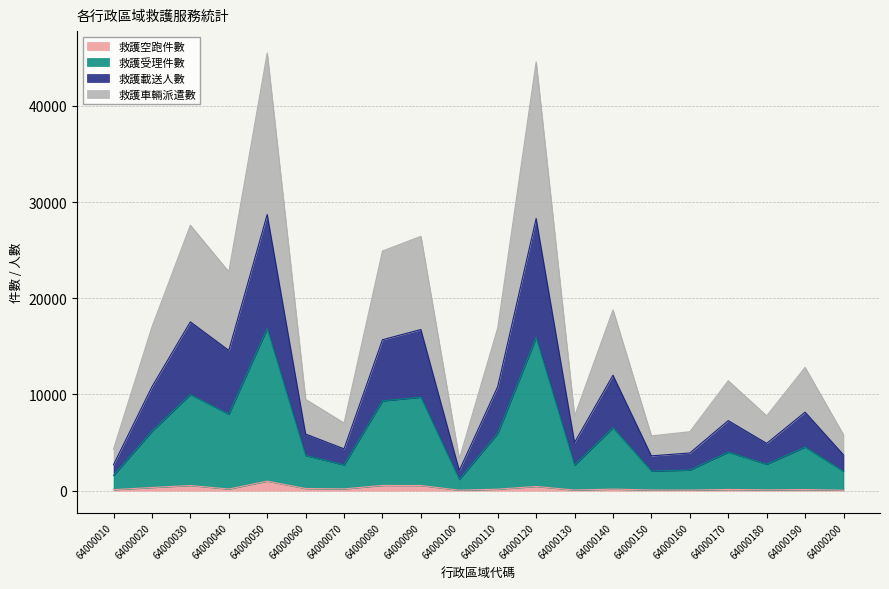

At 64000140, list the series in order from smallest to largest.

救護空跑件數, 救護受理件數, 救護載送人數, 救護車輛派遣數